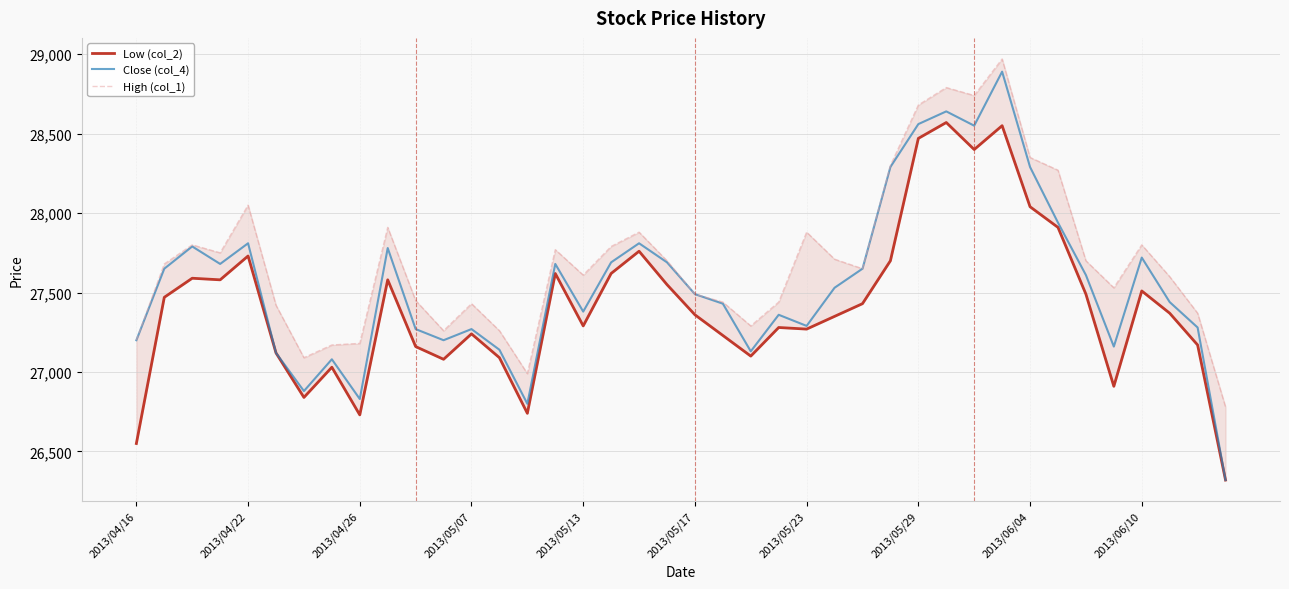

What is the lowest value of the Close (col_4) series?

26320